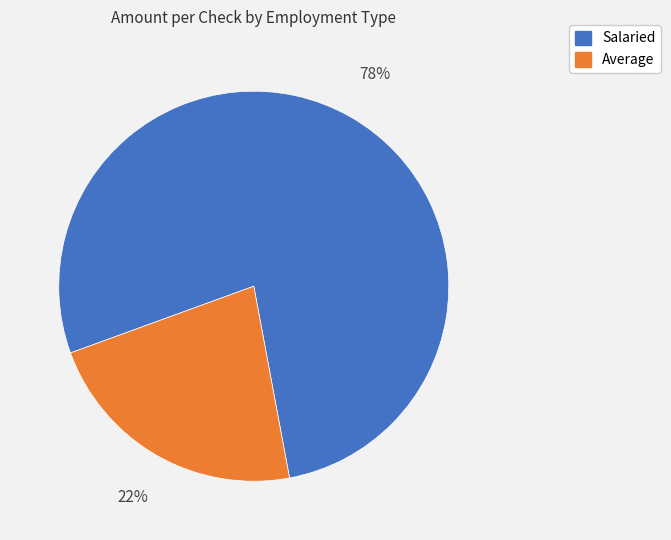

True or false: Average accounts for 22% of the total.

True